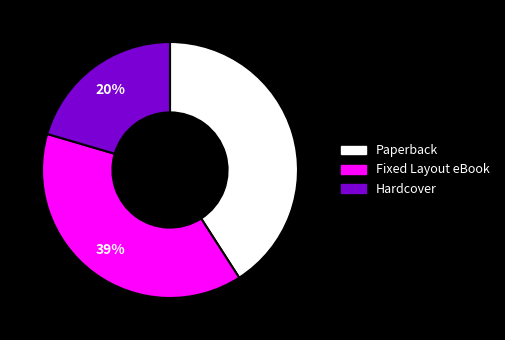

What is the ratio of the value at Hardcover to the value at Fixed Layout eBook?

0.5